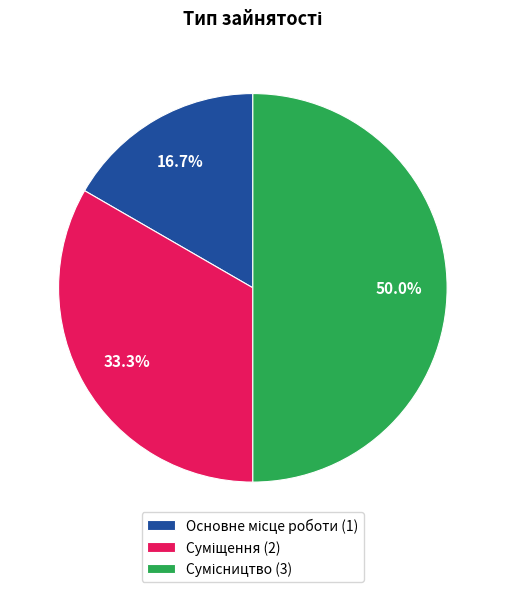

Between Сумісництво and Основне місце роботи, which is larger?

Сумісництво